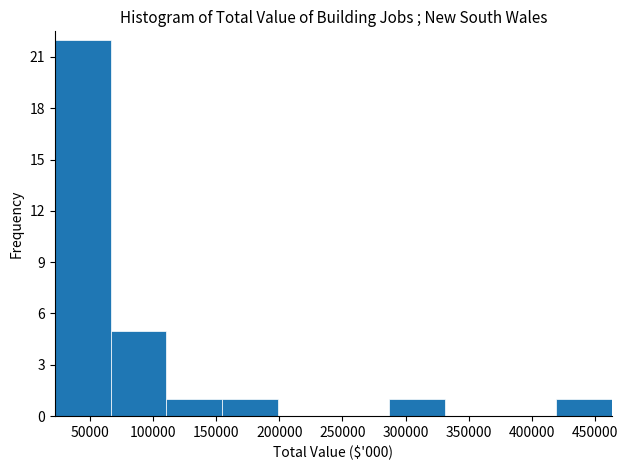

Reading left to right, list every bar in this chart as the range it spans on the x-axis followed by its height. Neither the bar edges nor the heights are printed on the chart, so give them approximately, as read against the axes.

20000 to 65000: 22
65000 to 110000: 5
110000 to 155000: 1
155000 to 200000: 1
200000 to 245000: 0
245000 to 285000: 0
285000 to 330000: 1
330000 to 375000: 0
375000 to 420000: 0
420000 to 465000: 1